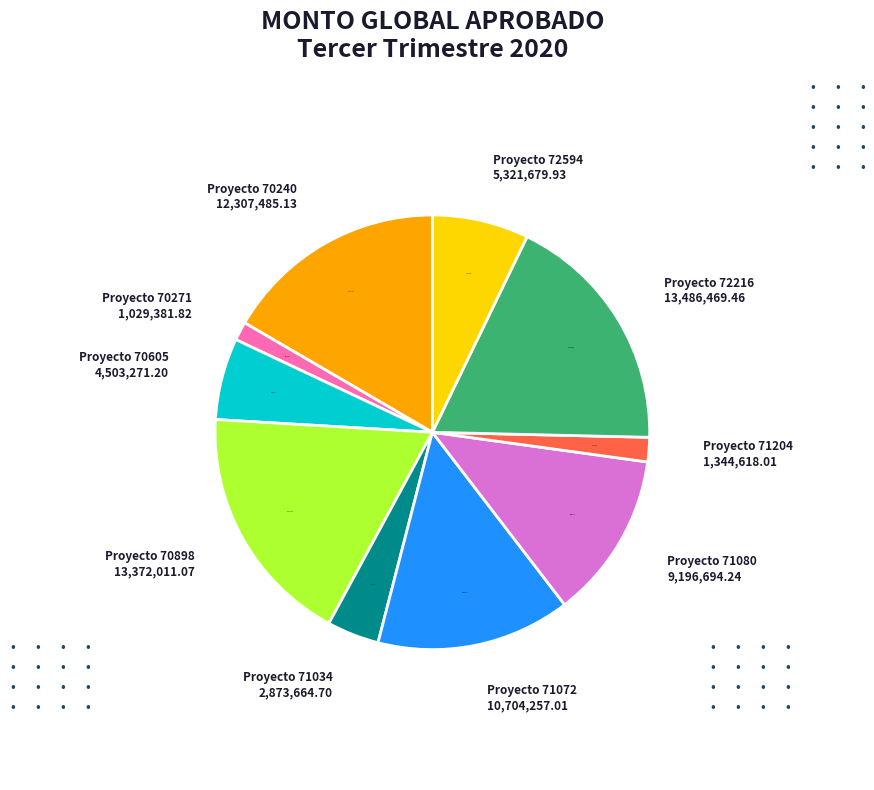

Does any single category account for the majority?

No